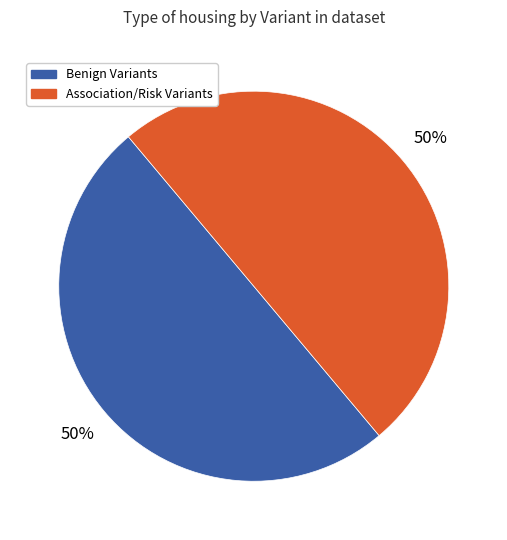

To the nearest percent, what is the average slice percentage?

50%